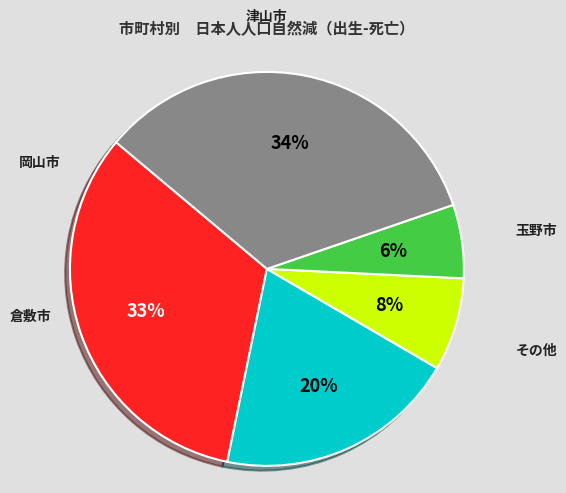

To the nearest percent, what is the average slice percentage?

20%